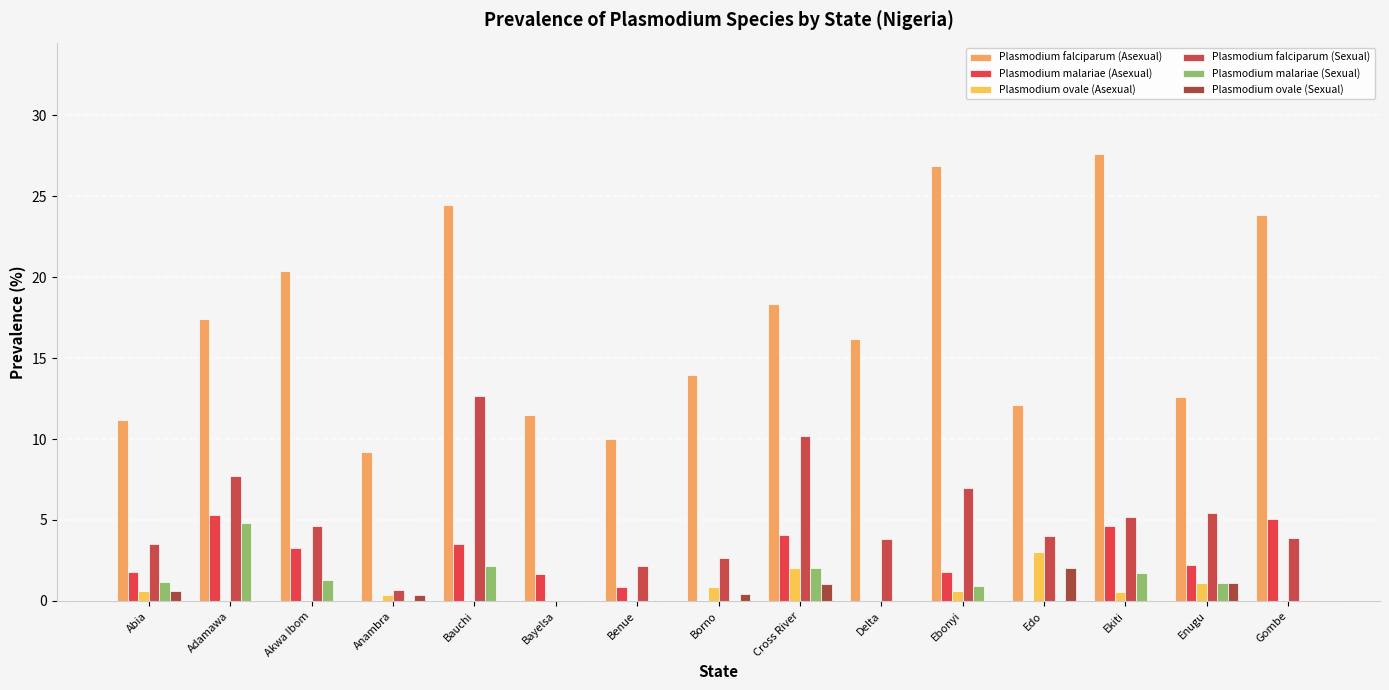

Does the chart contain stacked bars?

No